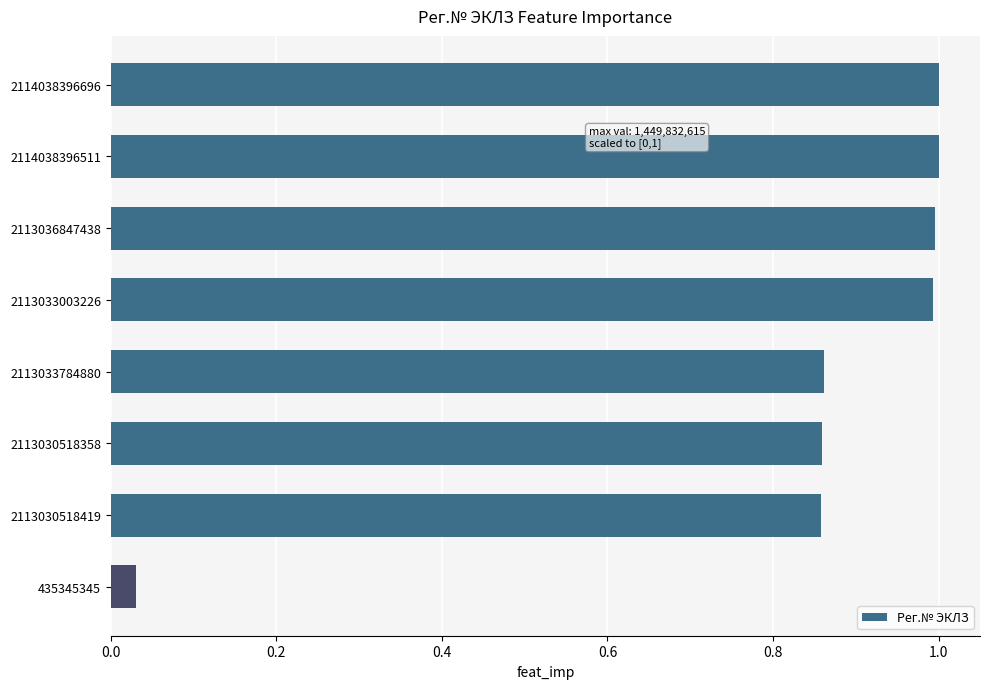

The chart shows a value of 1.8 at 2114038396511. True or false?

False